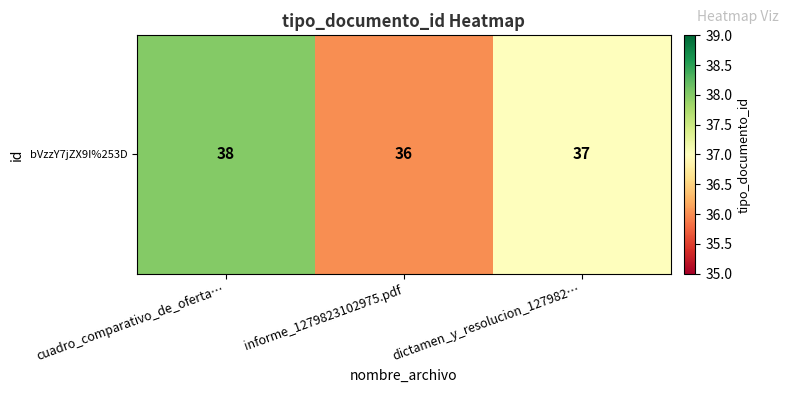

Which category has the highest value across all series?

cuadro_comparativo_de_oferta…